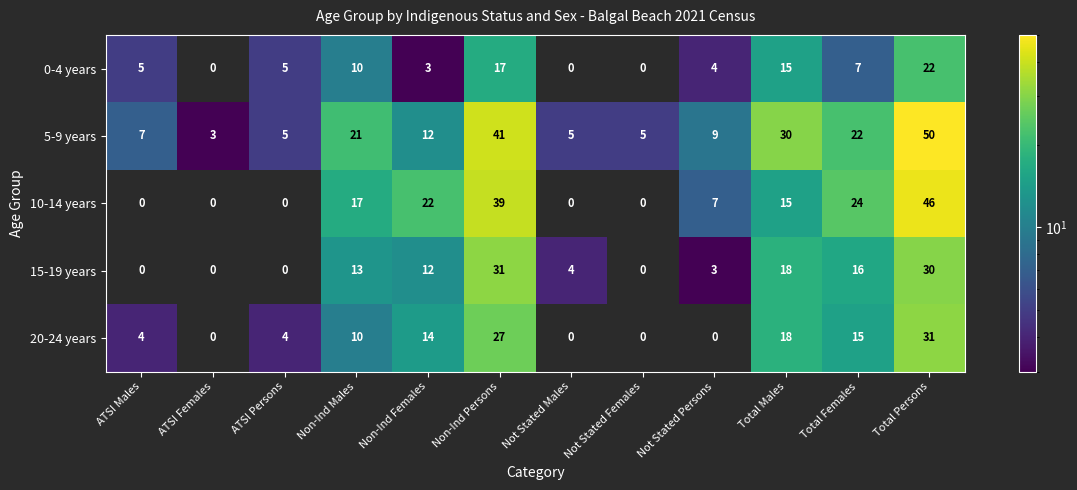

Between Not Stated Persons and Total Females, which series saw the biggest shift?

10-14 years